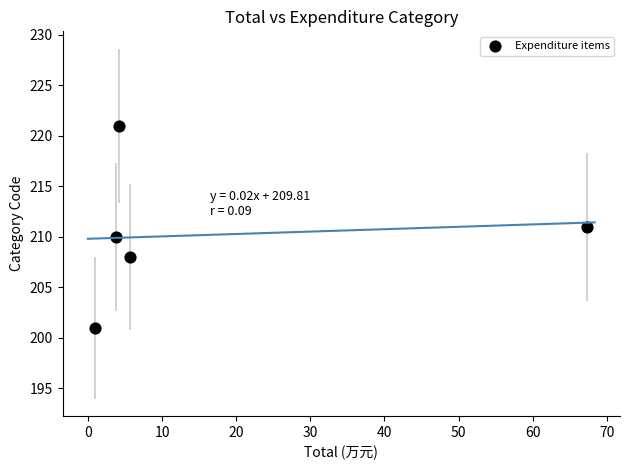

What is the average Y value?

210